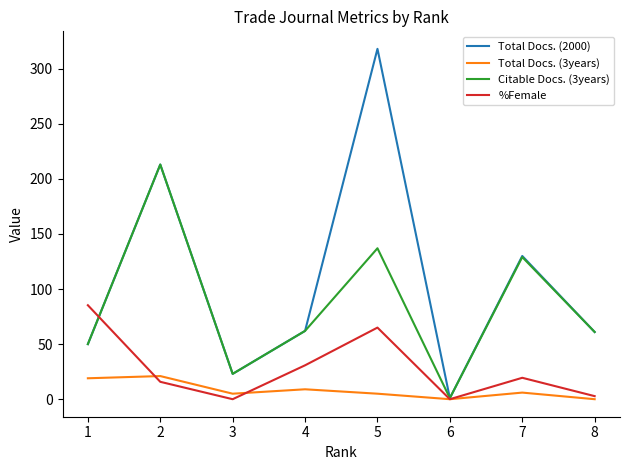

What is the total value across all series at 2?

462.8